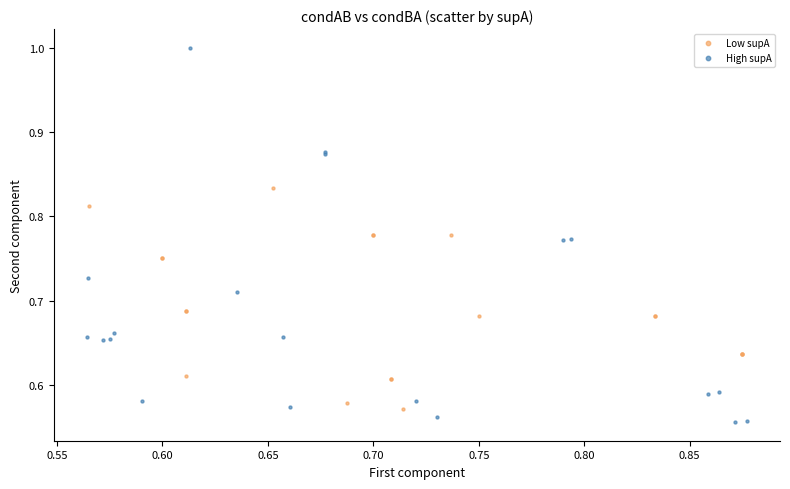

Which series contains the highest Y value?

High supA